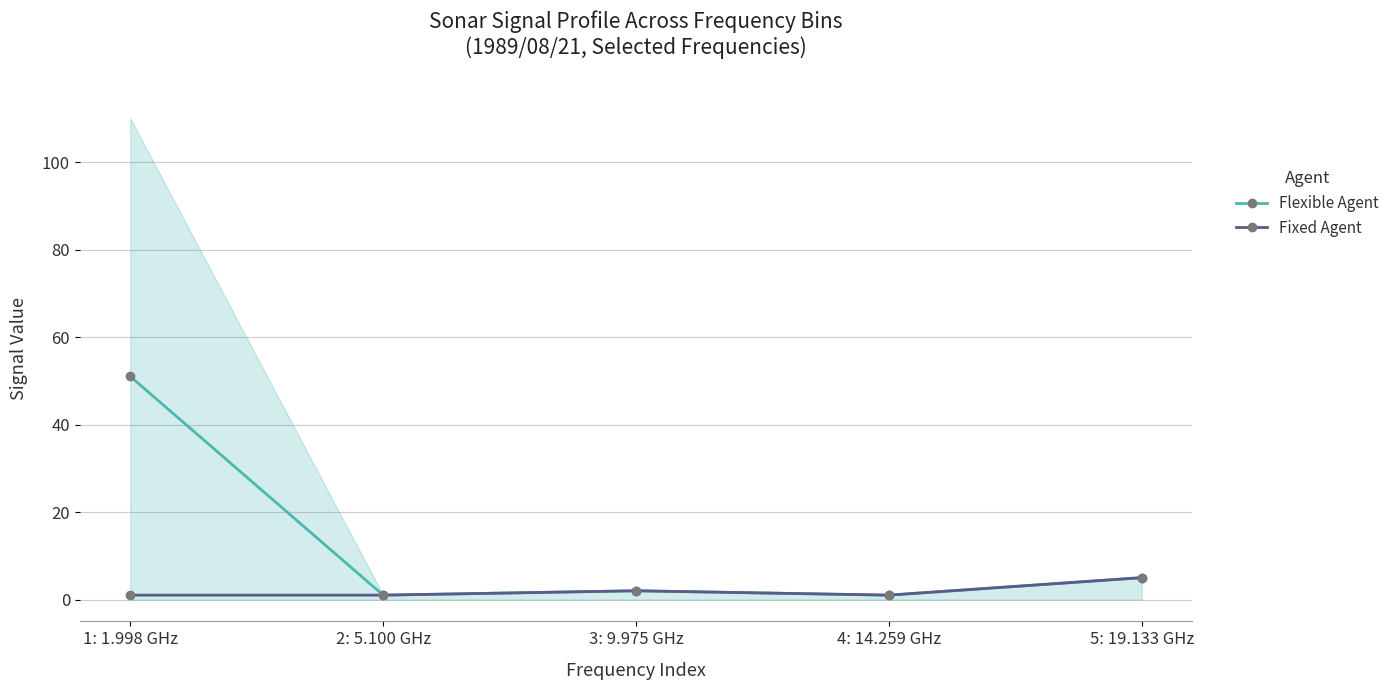

Reading left to right, transcribe all the data shown in this chart.

Flexible Agent: 51	1	2	1	5
Fixed Agent: 1	1	2	1	5